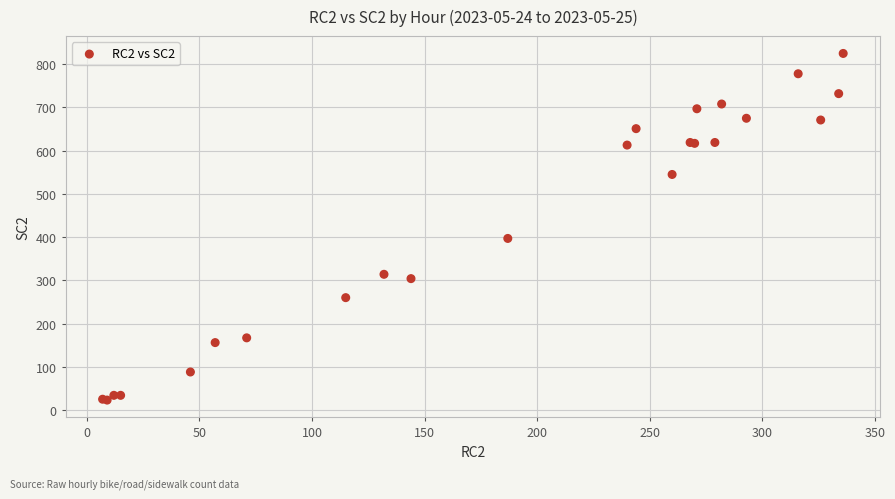

What Y value in the scatter plot is closest to 424?

397